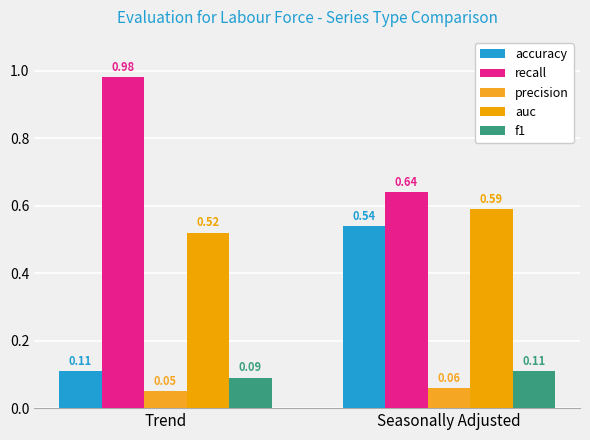

What is the label of the 2nd bar from the right?

Trend